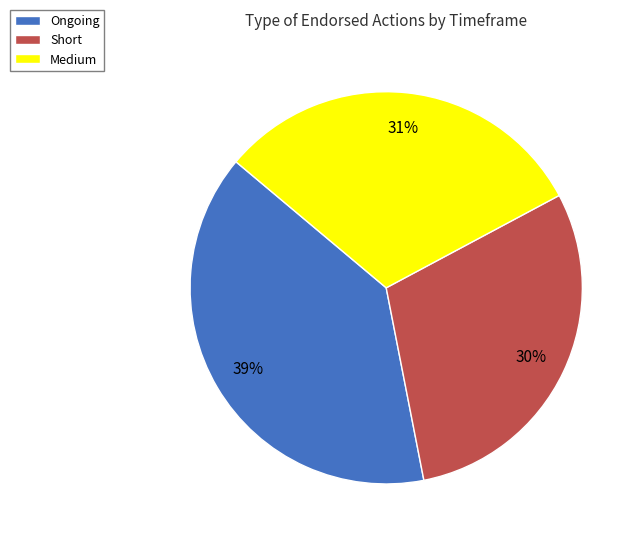

How many slices are in this pie chart?

3